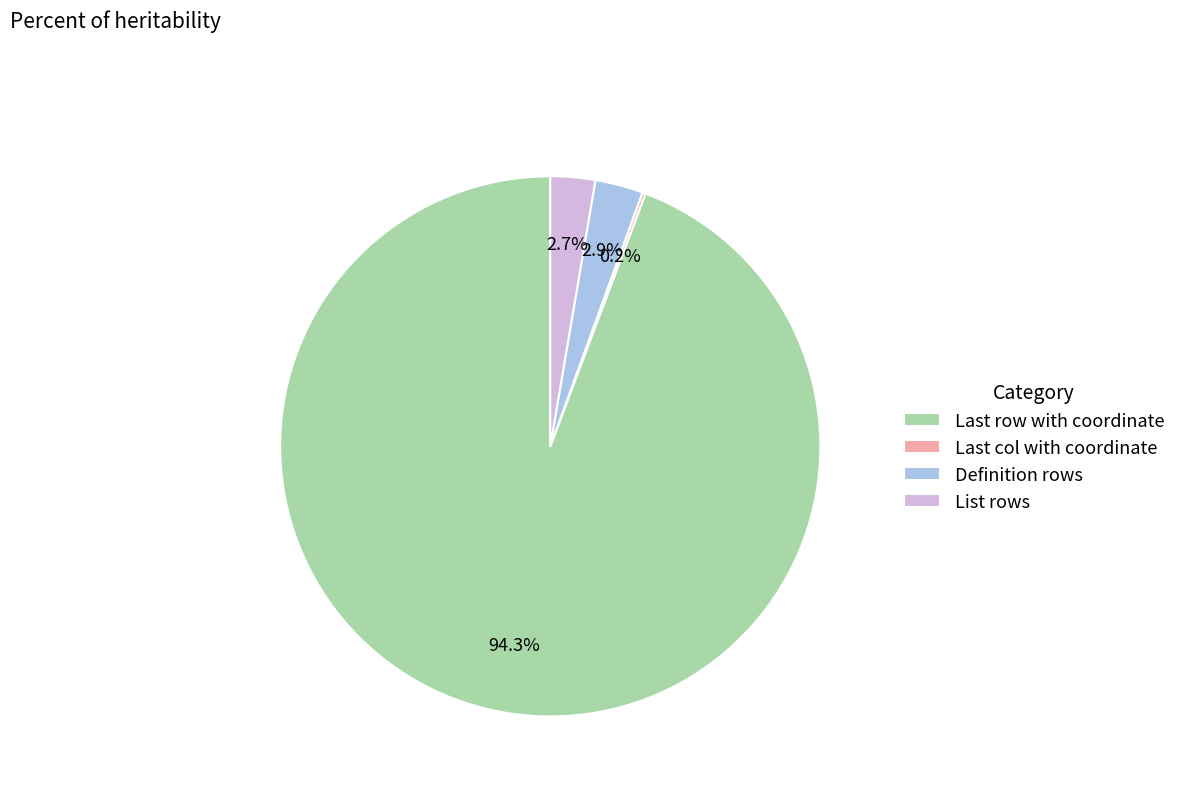

Which slice is the largest?

Last row with coordinate